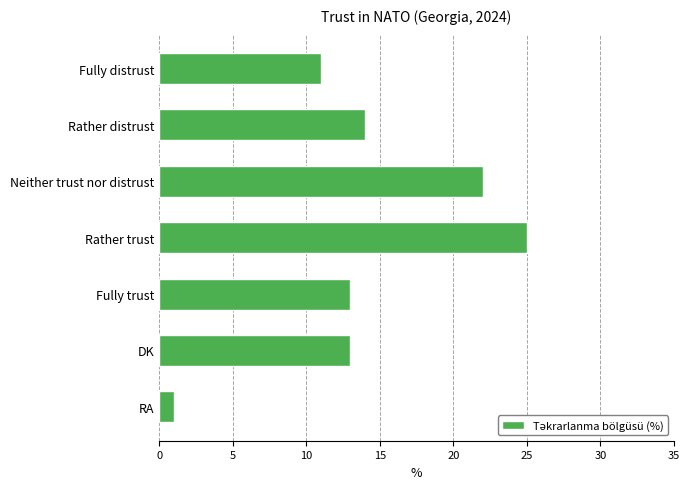

What is the difference between the maximum and minimum values?

24